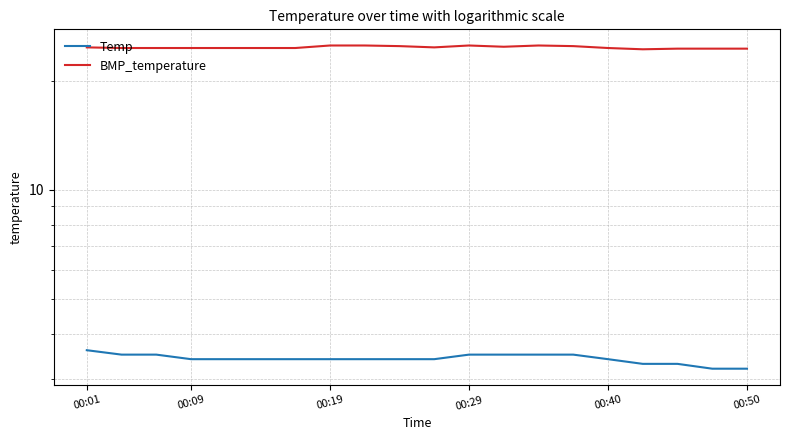

Which series has the largest total across all categories?

BMP_temperature